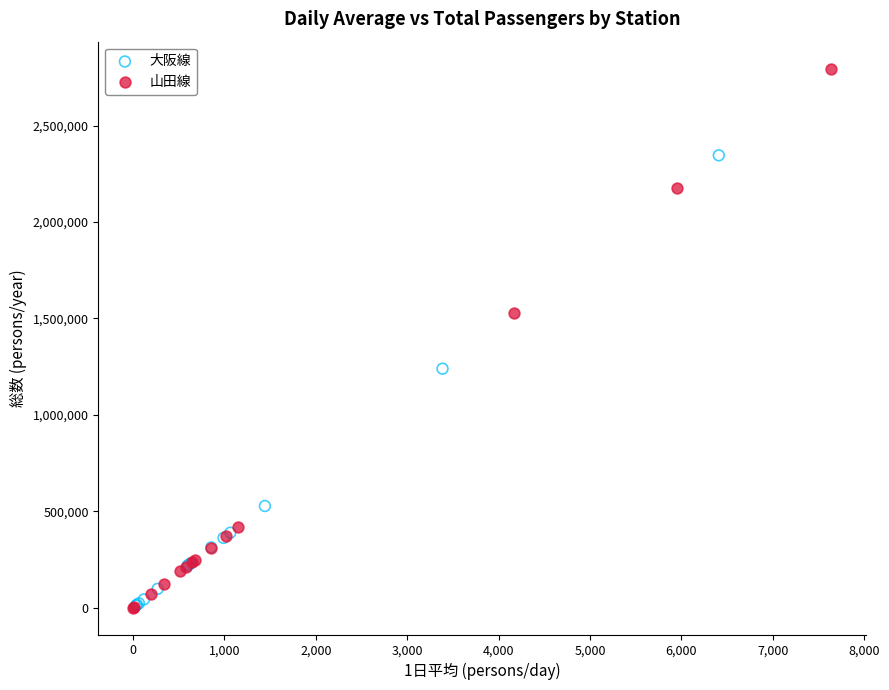

Which series has the largest Y range (max minus min)?

山田線